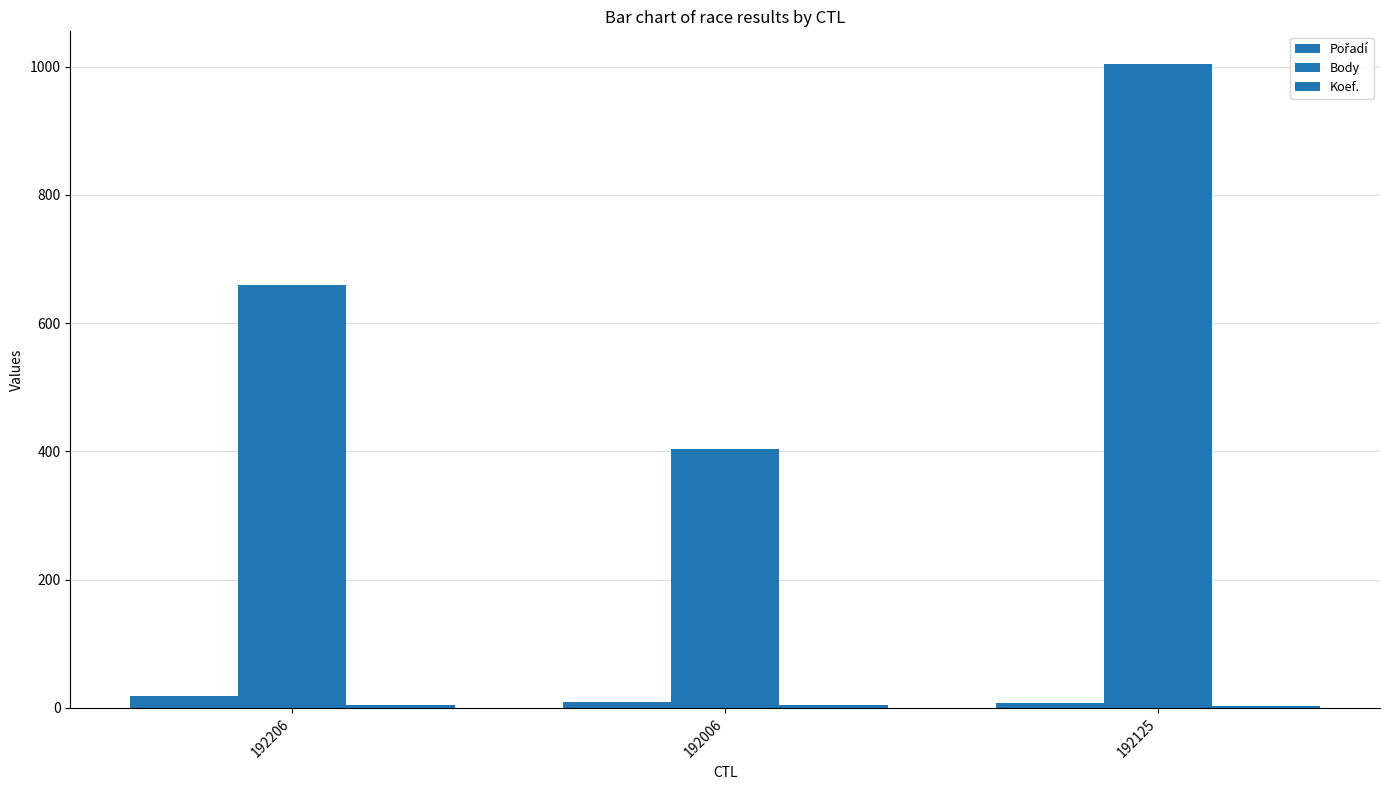

Which series has the widest spread of values?

Body